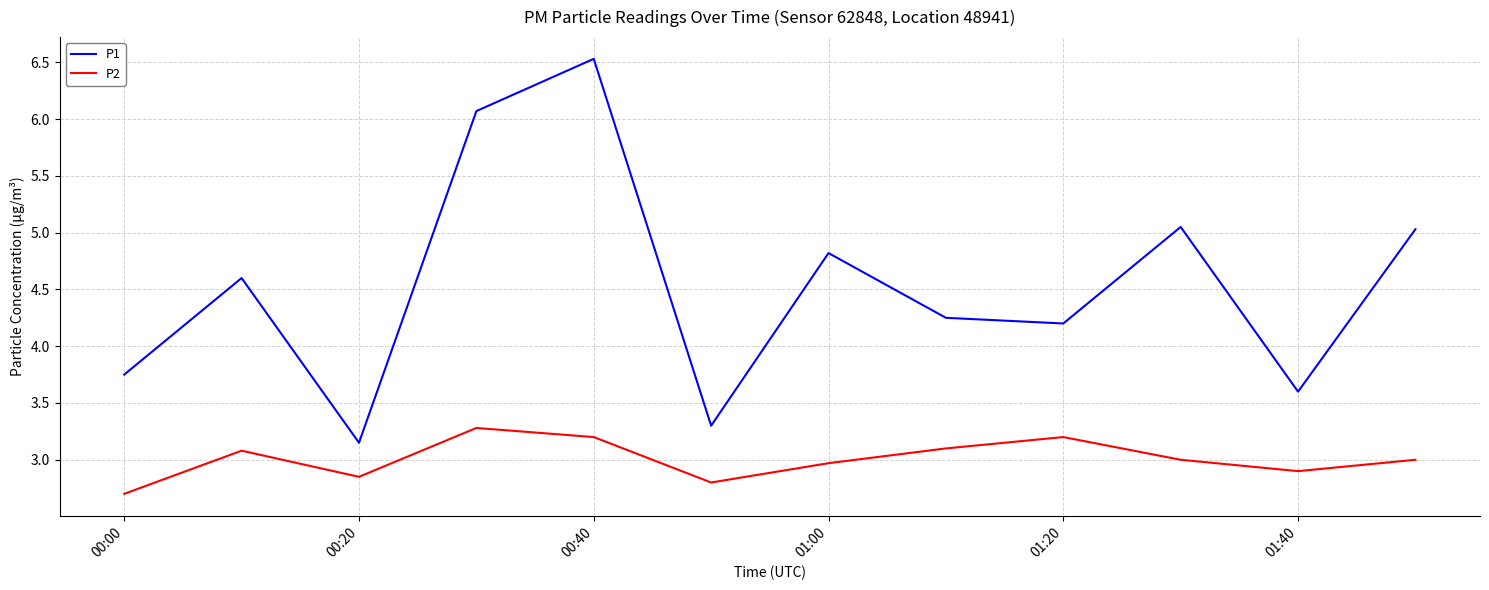

Which series has the largest range (max minus min)?

P1